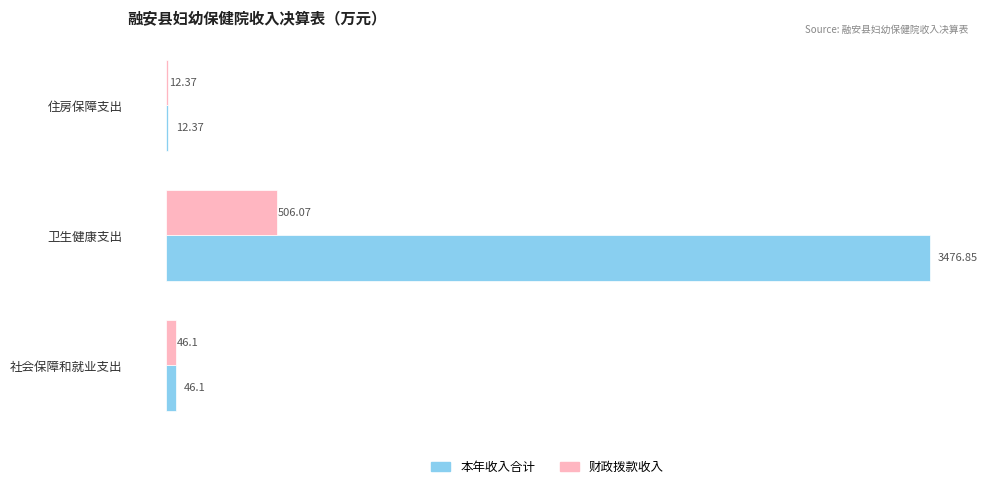

How many data points does each series have?

3